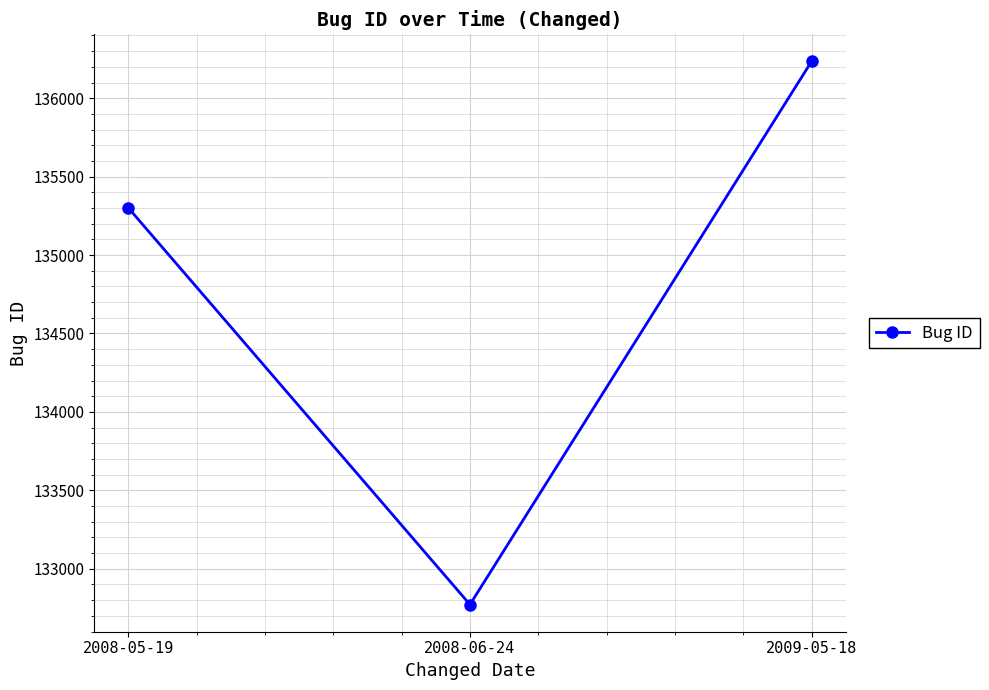

What is the difference between the values at 2008-06-24 and 2009-05-18?

3462